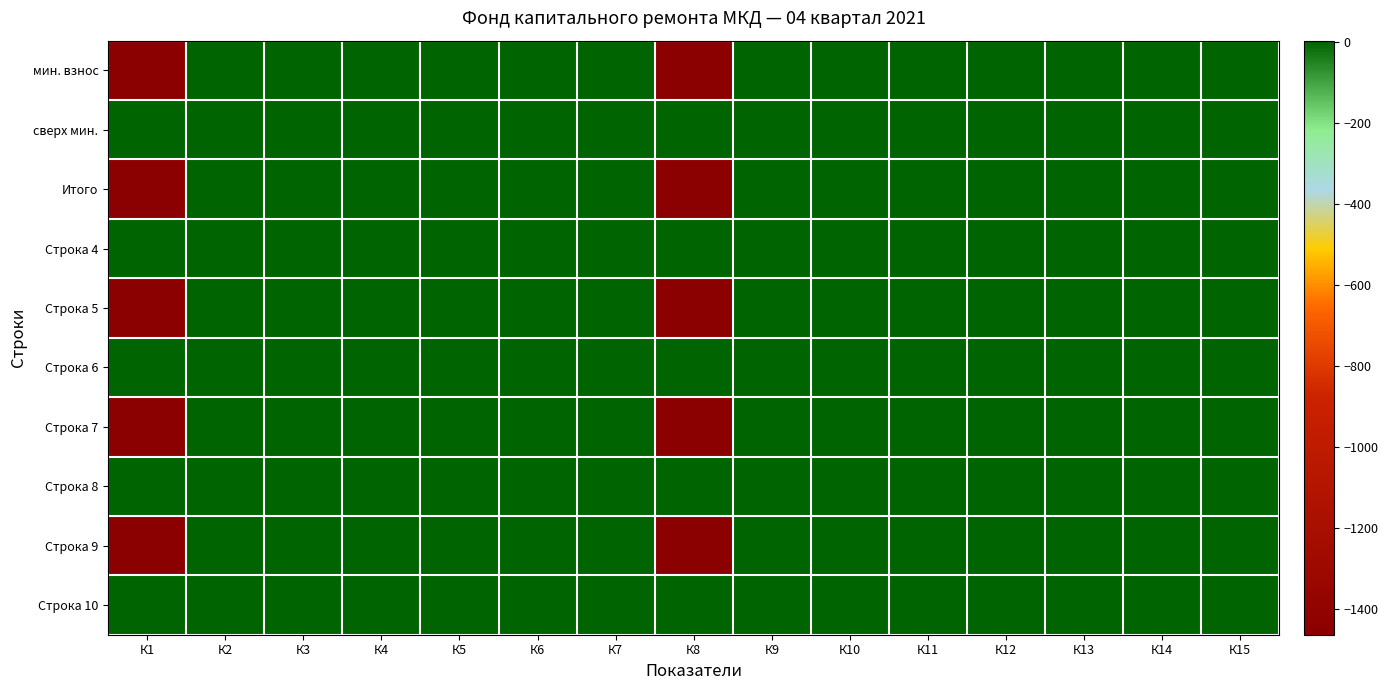

Reading left to right, list all the values displayed in this chart.

мин. взнос: К1=-1463.5	К2=3.4	К3=3.4	К4=0.0	К5=0.0	К6=0.0	К7=0.0	К8=-1463.5	К9=0.0	К10=0.0	К11=0.0	К12=0.0	К13=0.0	К14=0.0	К15=0.0
сверх мин.: К1=0.0	К2=0.0	К3=0.0	К4=3.4	К5=0.0	К6=0.0	К7=0.0	К8=0.0	К9=0.0	К10=0.0	К11=0.0	К12=0.0	К13=0.0	К14=0.0	К15=0.0
Итого: К1=-1463.5	К2=3.4	К3=3.4	К4=0.0	К5=0.0	К6=0.0	К7=0.0	К8=-1463.5	К9=0.0	К10=0.0	К11=0.0	К12=0.0	К13=0.0	К14=0.0	К15=0.0
Строка 4: К1=0.0	К2=0.0	К3=0.0	К4=3.4	К5=0.0	К6=0.0	К7=0.0	К8=0.0	К9=0.0	К10=0.0	К11=0.0	К12=0.0	К13=0.0	К14=0.0	К15=0.0
Строка 5: К1=-1463.5	К2=3.4	К3=3.4	К4=0.0	К5=0.0	К6=0.0	К7=0.0	К8=-1463.5	К9=0.0	К10=0.0	К11=0.0	К12=0.0	К13=0.0	К14=0.0	К15=0.0
Строка 6: К1=0.0	К2=0.0	К3=0.0	К4=0.0	К5=3.4	К6=0.0	К7=0.0	К8=0.0	К9=0.0	К10=0.0	К11=0.0	К12=0.0	К13=0.0	К14=0.0	К15=0.0
Строка 7: К1=-1463.5	К2=0.0	К3=0.0	К4=0.0	К5=0.0	К6=0.0	К7=0.0	К8=-1463.5	К9=0.0	К10=0.0	К11=0.0	К12=0.0	К13=0.0	К14=0.0	К15=0.0
Строка 8: К1=0.0	К2=0.0	К3=0.0	К4=0.0	К5=0.0	К6=3.4	К7=0.0	К8=0.0	К9=0.0	К10=0.0	К11=0.0	К12=0.0	К13=0.0	К14=0.0	К15=0.0
Строка 9: К1=-1463.5	К2=0.0	К3=0.0	К4=0.0	К5=0.0	К6=0.0	К7=0.0	К8=-1463.5	К9=0.0	К10=0.0	К11=0.0	К12=0.0	К13=0.0	К14=0.0	К15=0.0
Строка 10: К1=0.0	К2=0.0	К3=0.0	К4=0.0	К5=0.0	К6=0.0	К7=0.0	К8=0.0	К9=0.0	К10=0.0	К11=0.0	К12=0.0	К13=0.0	К14=0.0	К15=0.0